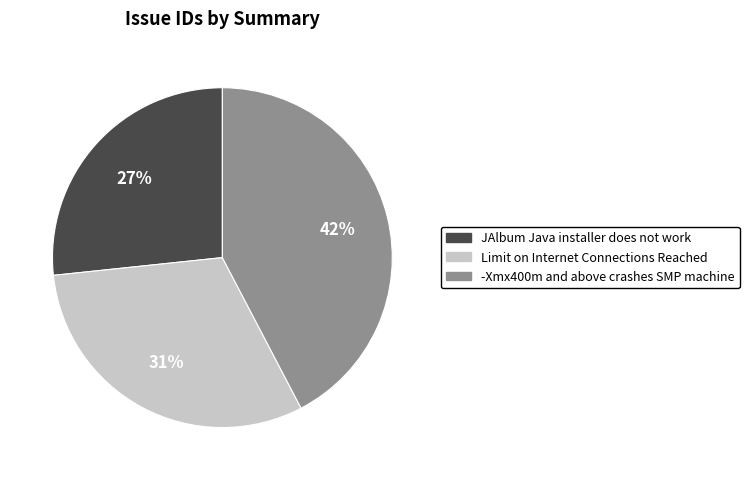

Count the number of slices in the pie.

3